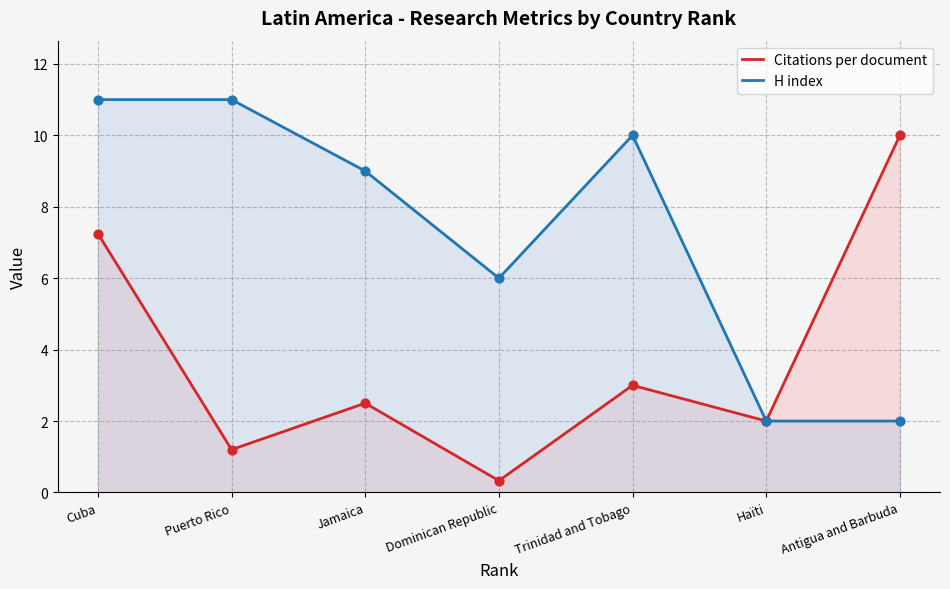

What is the total value across all series at Antigua and Barbuda?

12.0